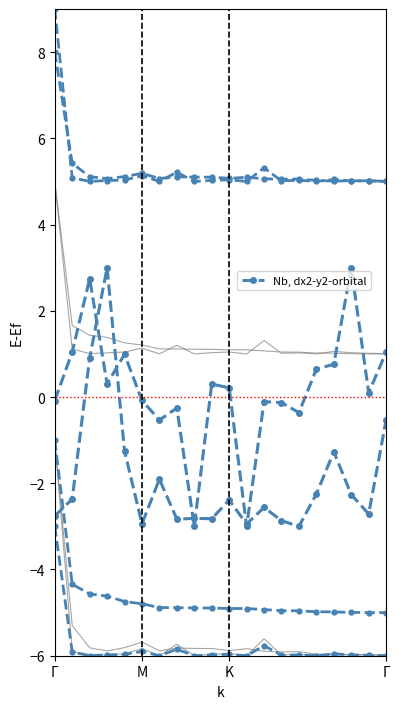

What is the sum of all values?

3.6